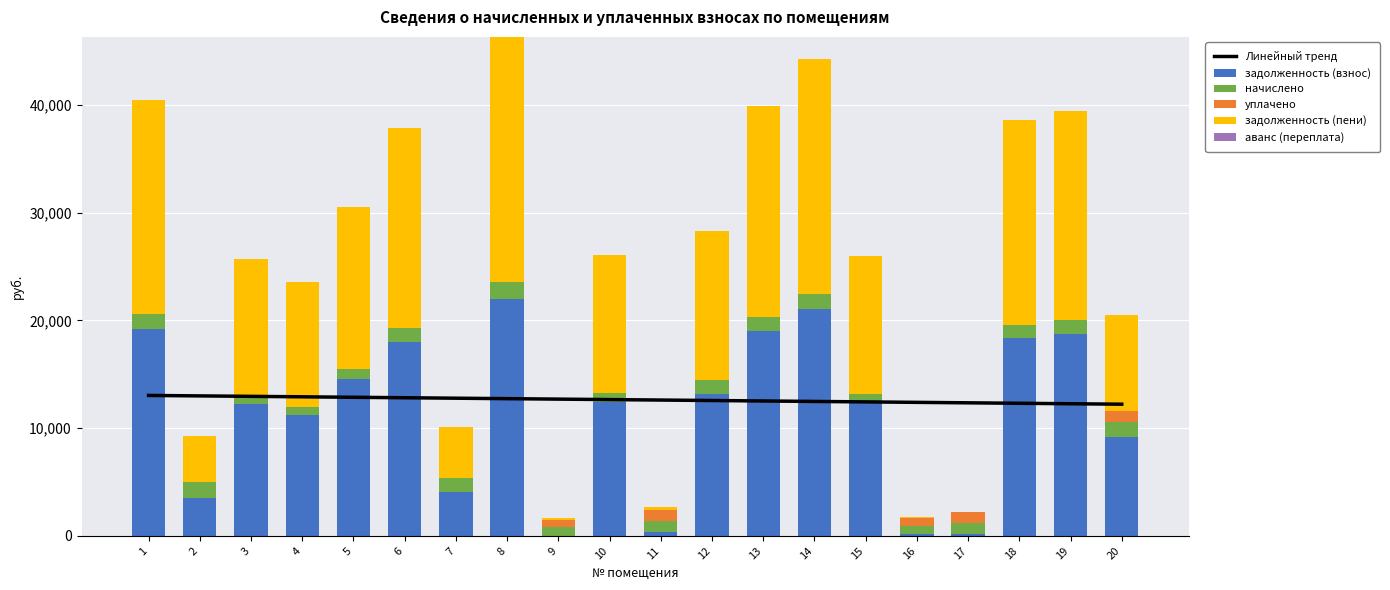

What is the difference between the maximum and minimum values in the задолженность (пени) series?

22784.1